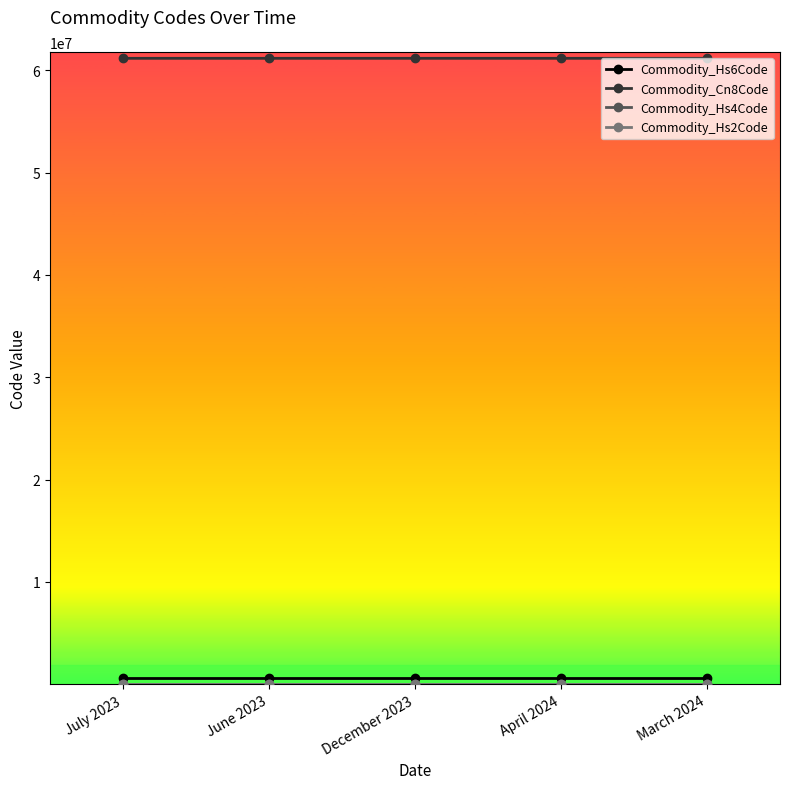

What is the total value across all series at July 2023?

61777471